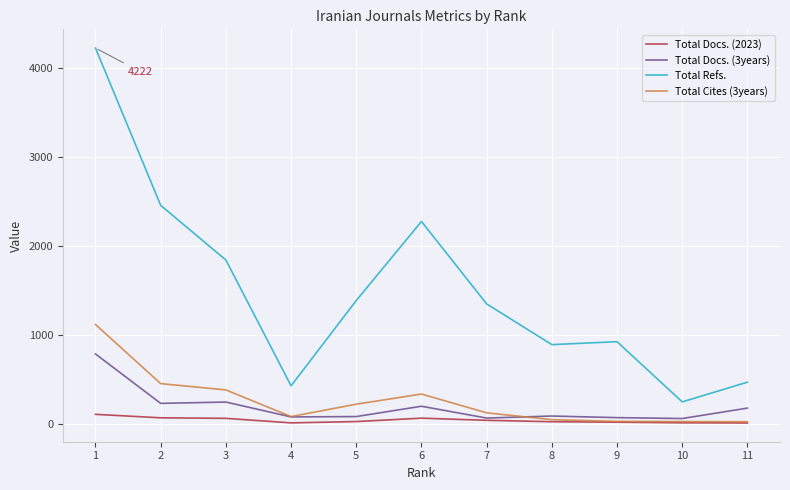

How many distinct data groups are displayed?

4